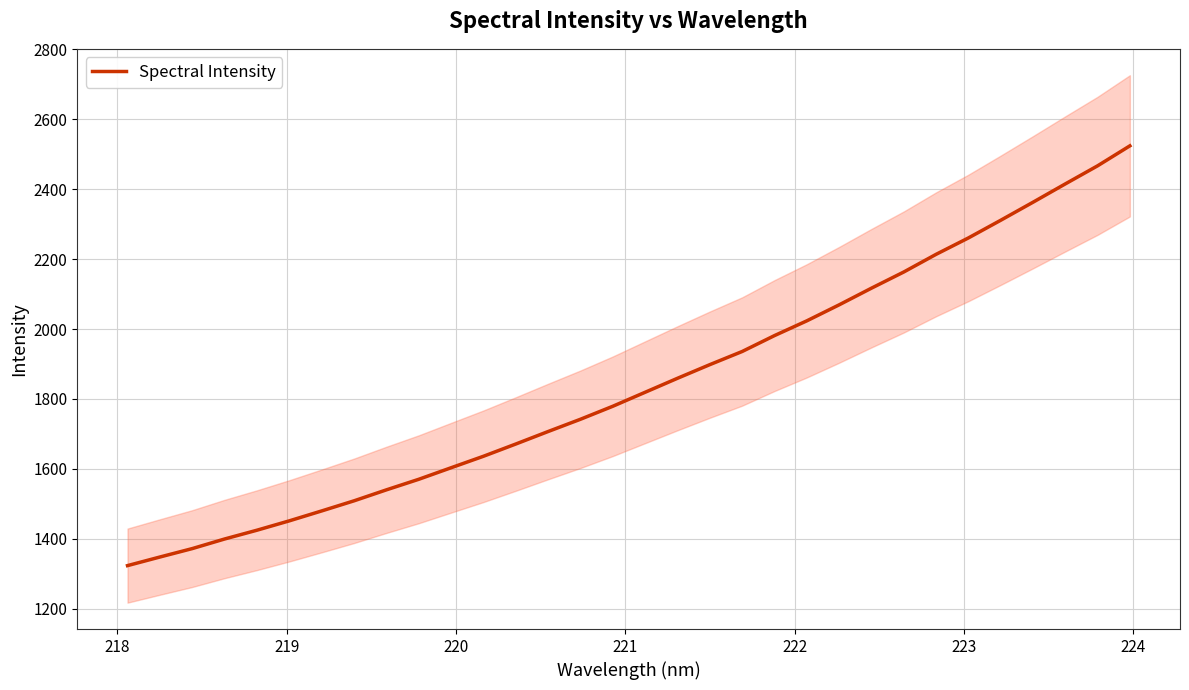

Does the chart display data point markers on the line(s)?

No